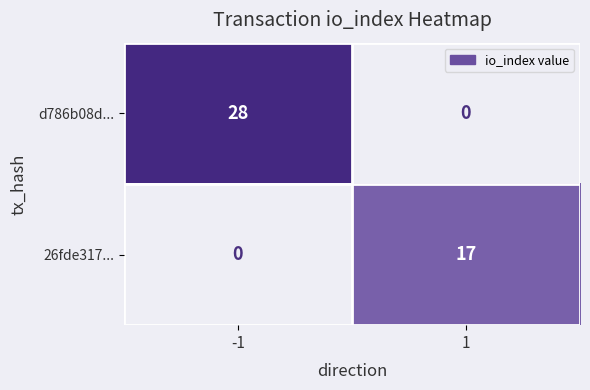

Which series has the widest spread of values?

d786b08d...